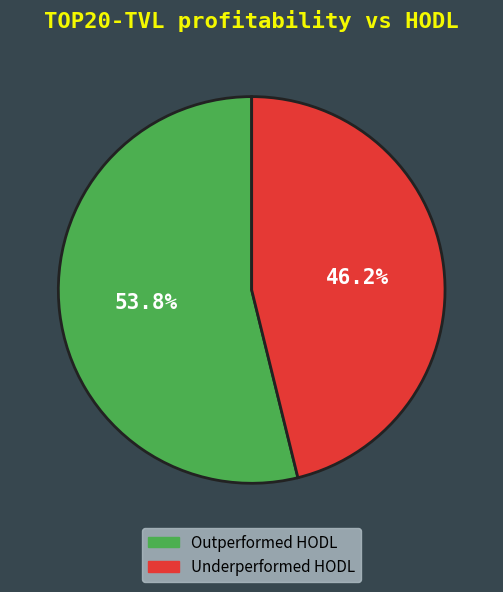

Count the number of slices in the pie.

2